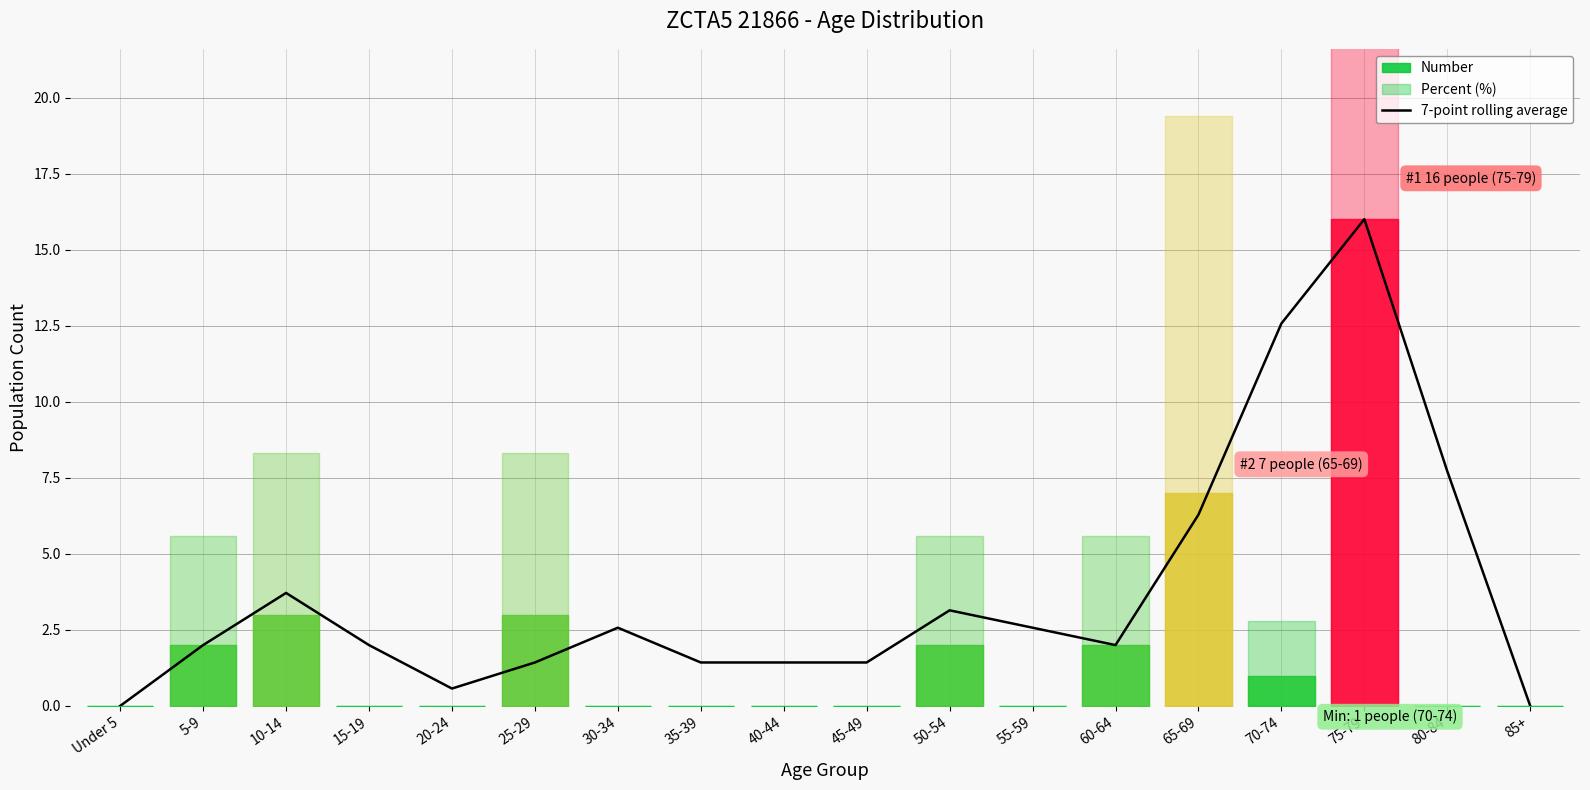

What is the value of the 4th point from the left?

2.0